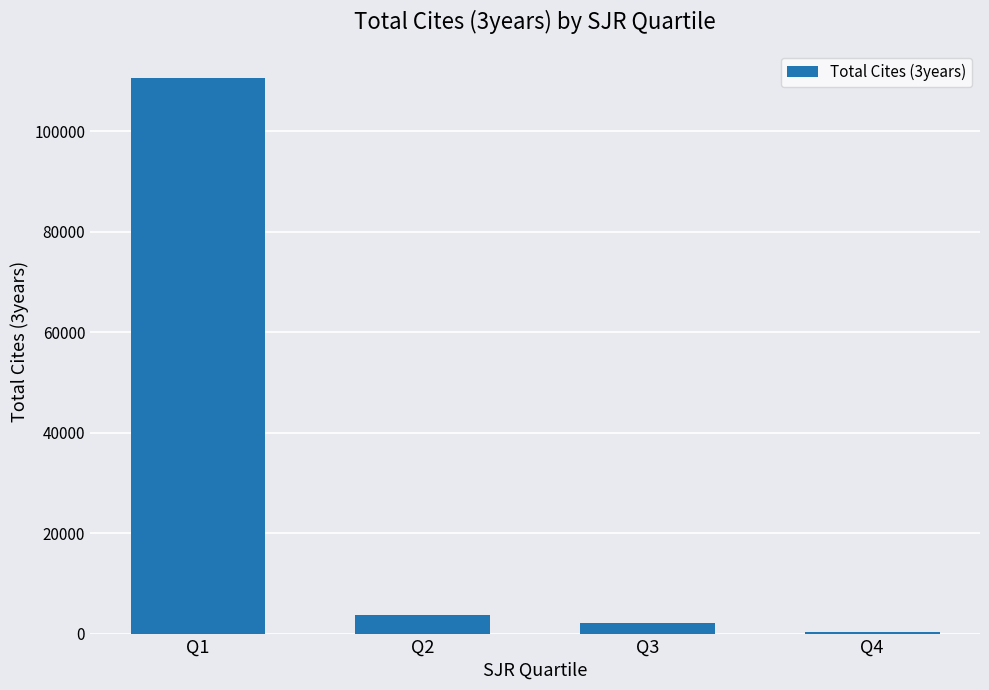

Reading right to left, extract all data points from this chart.

Q4=376	Q3=2096	Q2=3629	Q1=110648